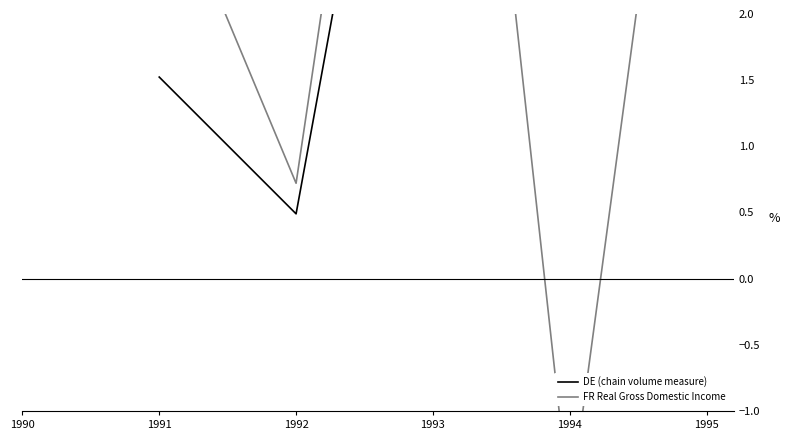

At which label does DE (chain volume measure) reach its peak?

1990